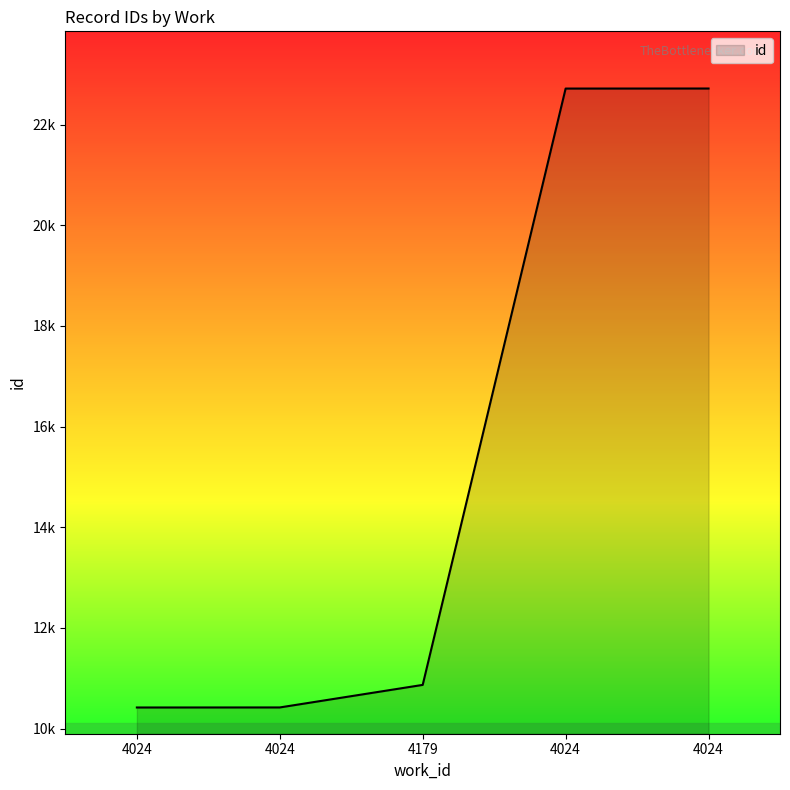

Does the chart display data point markers on the line(s)?

No